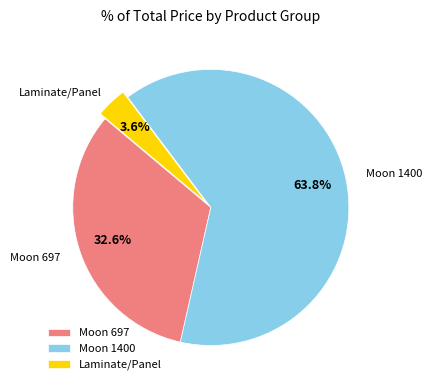

Rank the categories by value from lowest to highest.

Laminate/Panel, Moon 697, Moon 1400